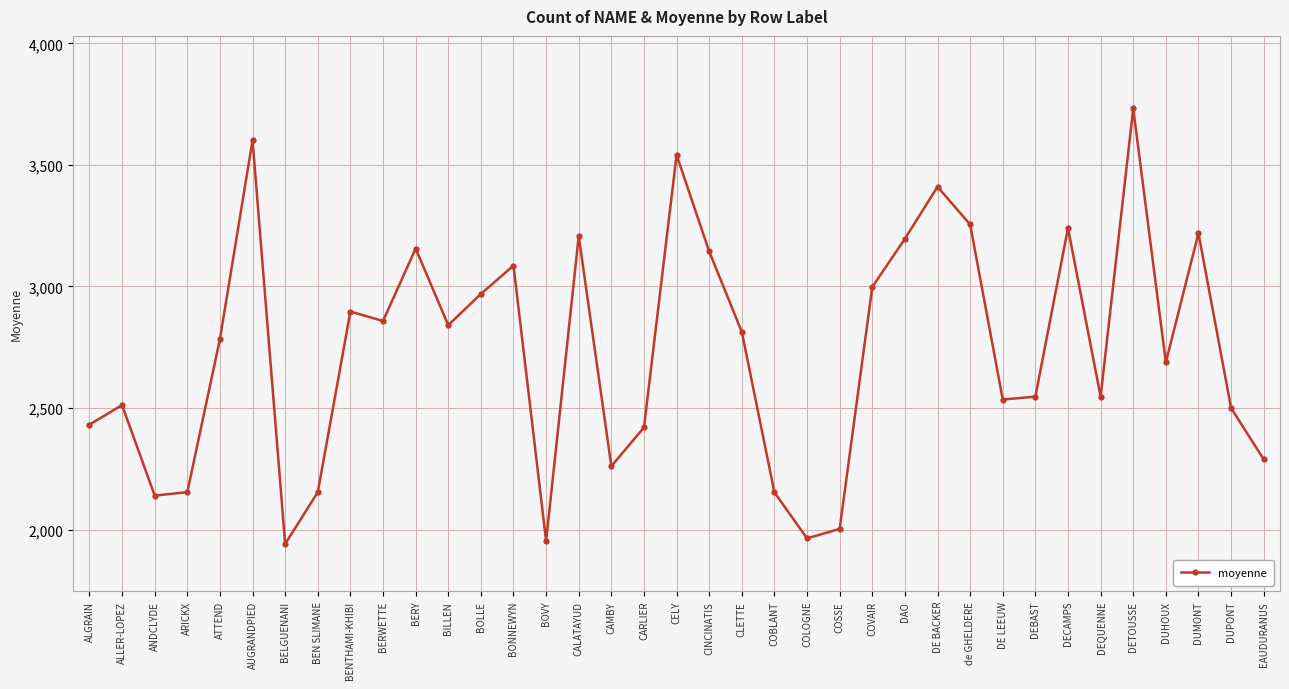

What is the sum of all values?

101140